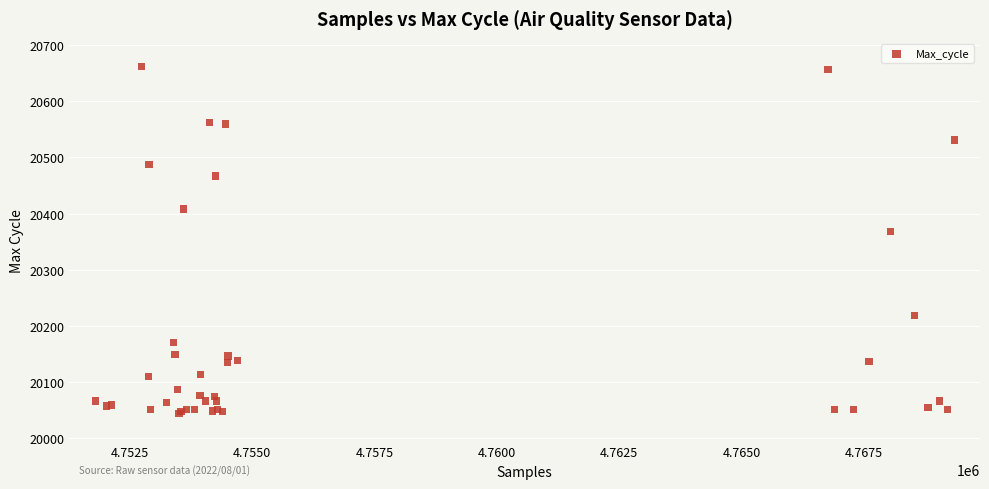

What Y value in the scatter plot is closest to 20352?

20368